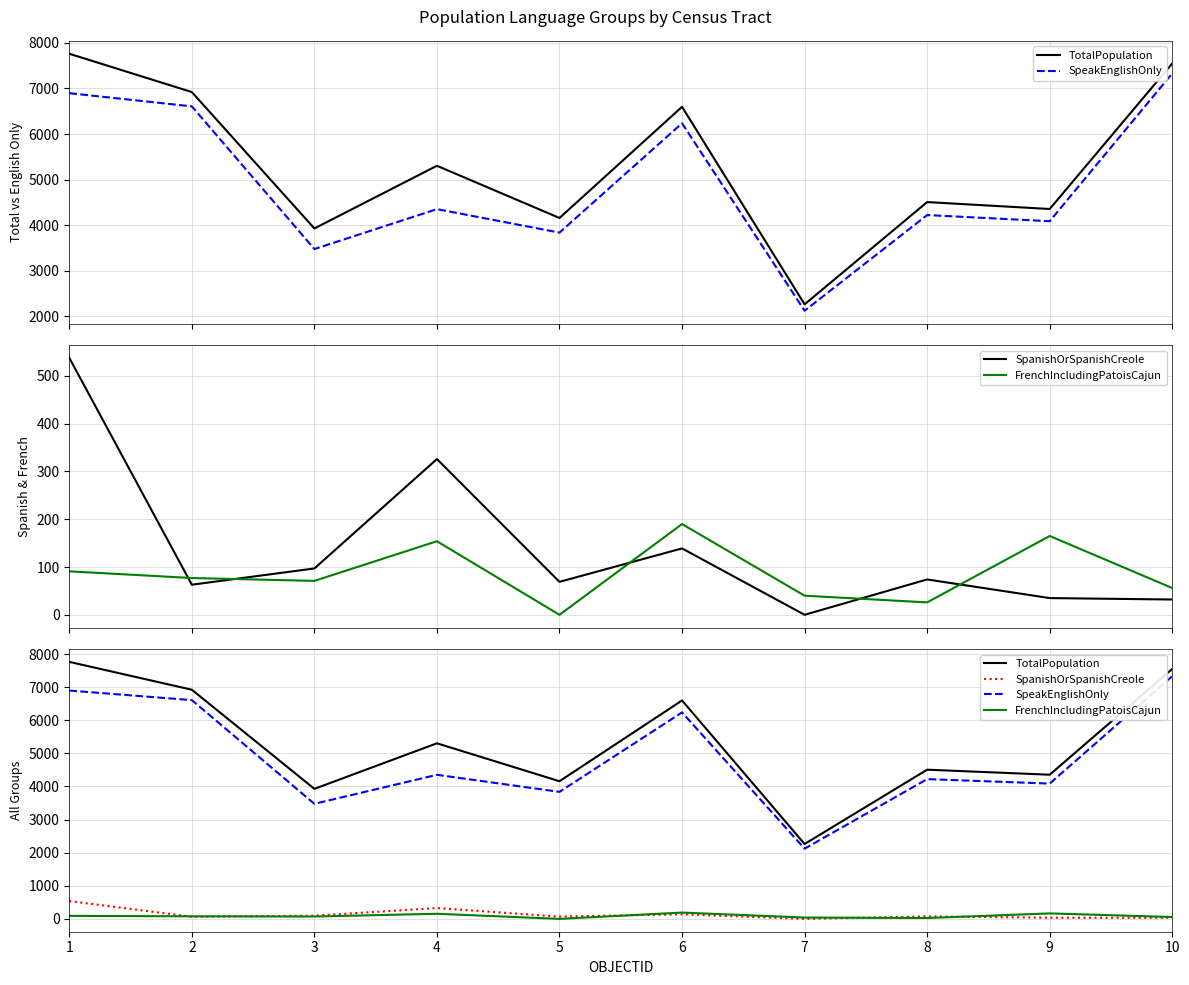

The SpanishOrSpanishCreole series shows 35 at 9. True or false?

True